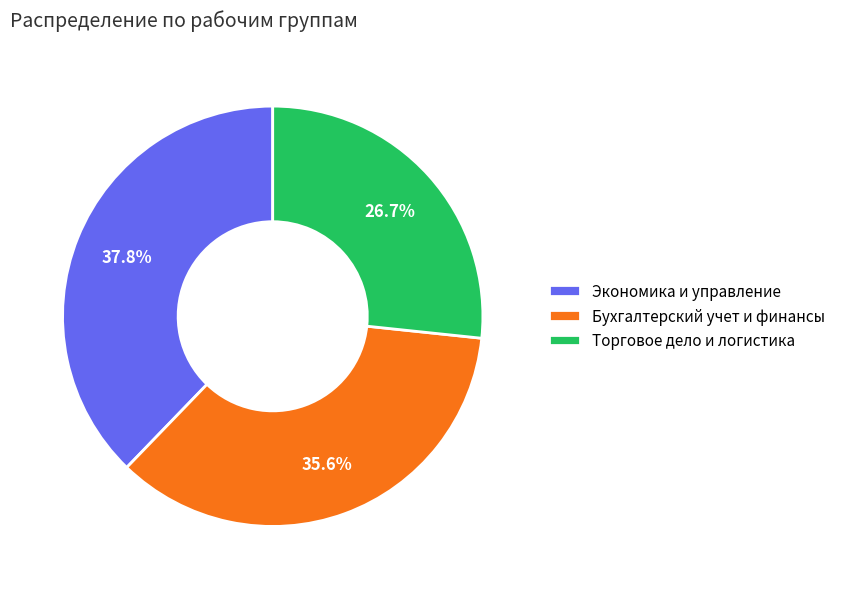

Count the number of slices in the pie.

3